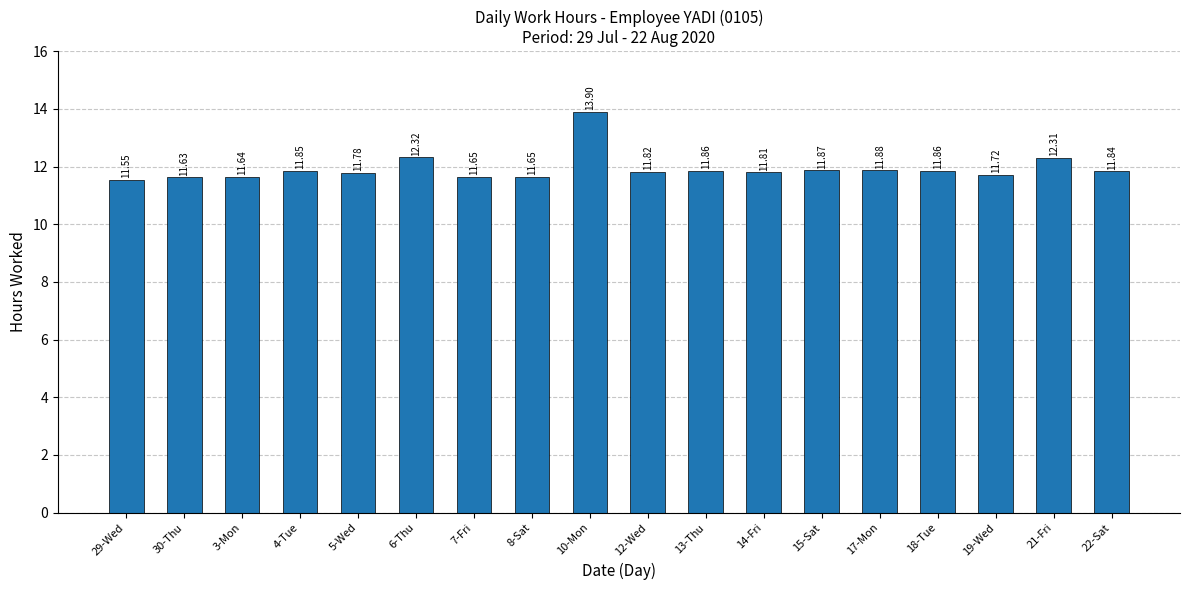

What is the label of the 15th bar from the right?

4-Tue